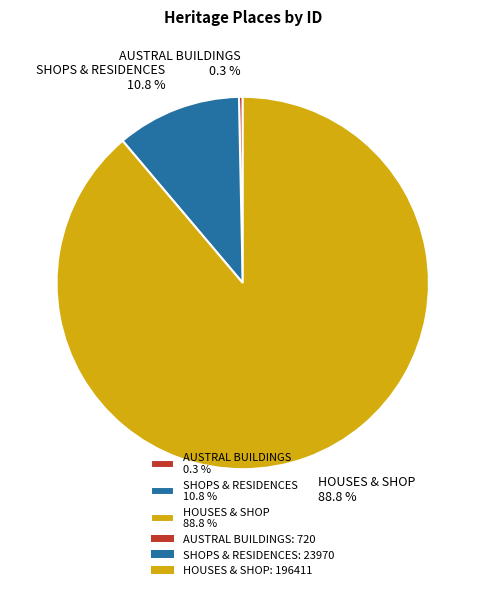

Which has a higher value, AUSTRAL BUILDINGS or SHOPS & RESIDENCES?

SHOPS & RESIDENCES